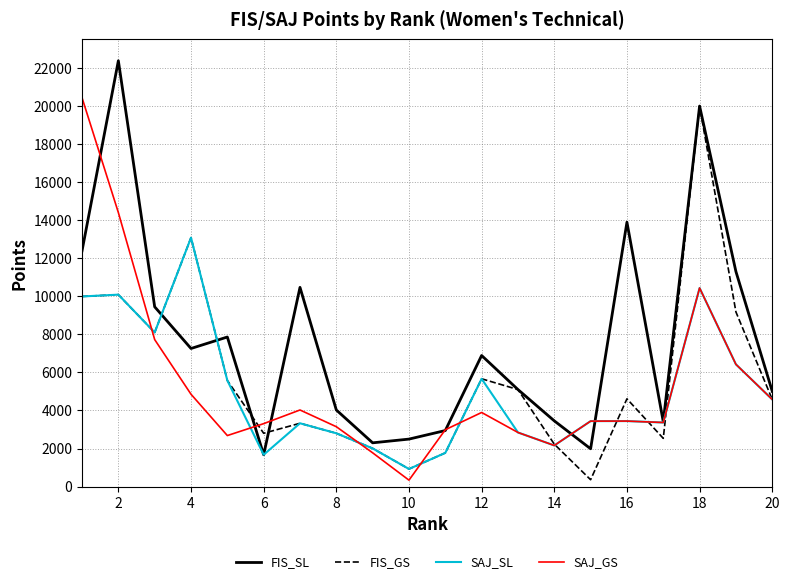

What is the highest value of the FIS_GS series?

19983